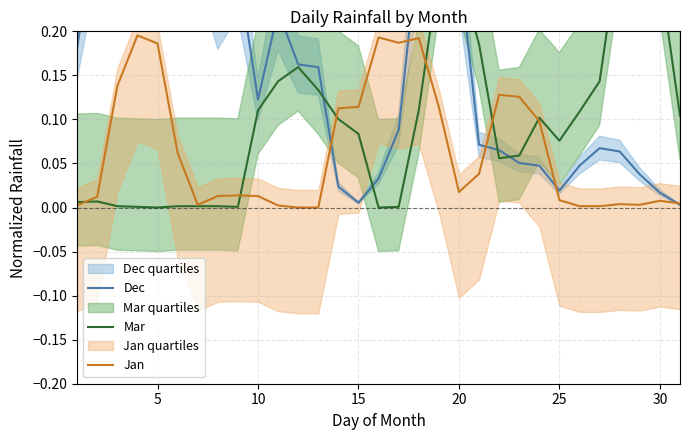

At how many categories does at least one series exceed 0?

31